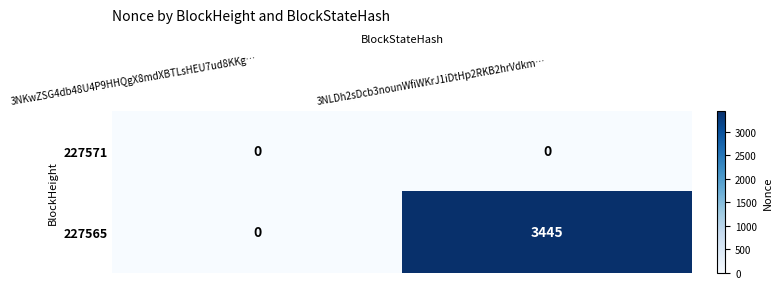

Rank the series by their average value, from highest to lowest.

227565, 227571